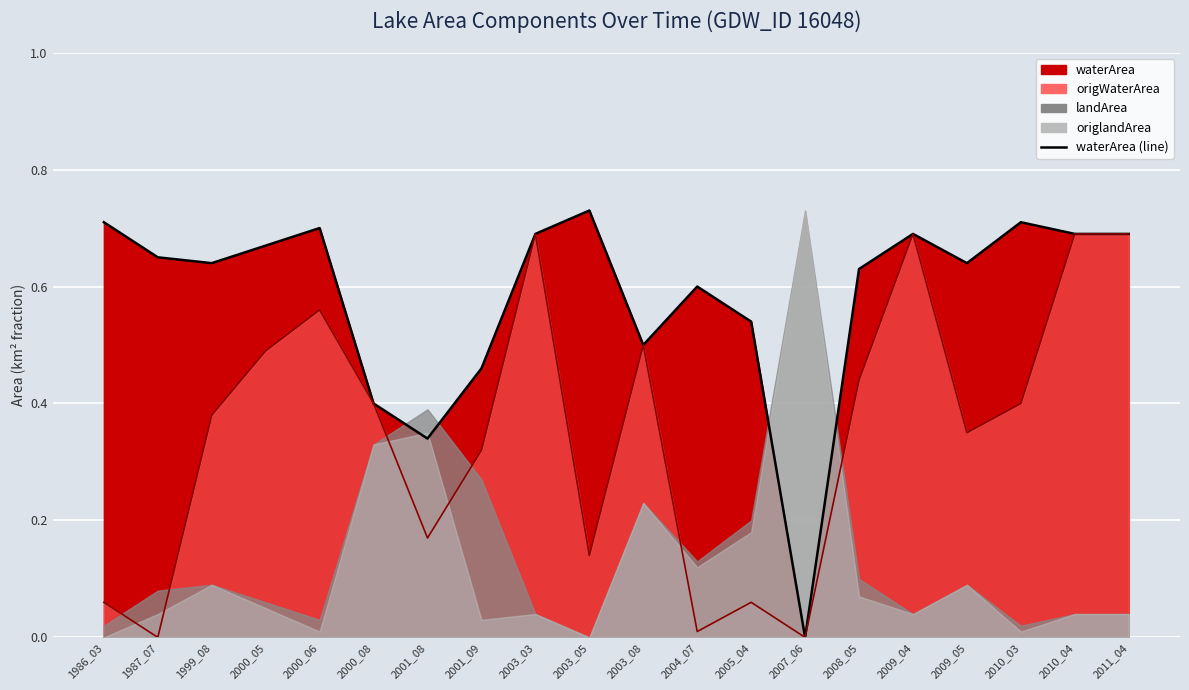

True or false: waterArea and origWaterArea intersect in this chart.

False